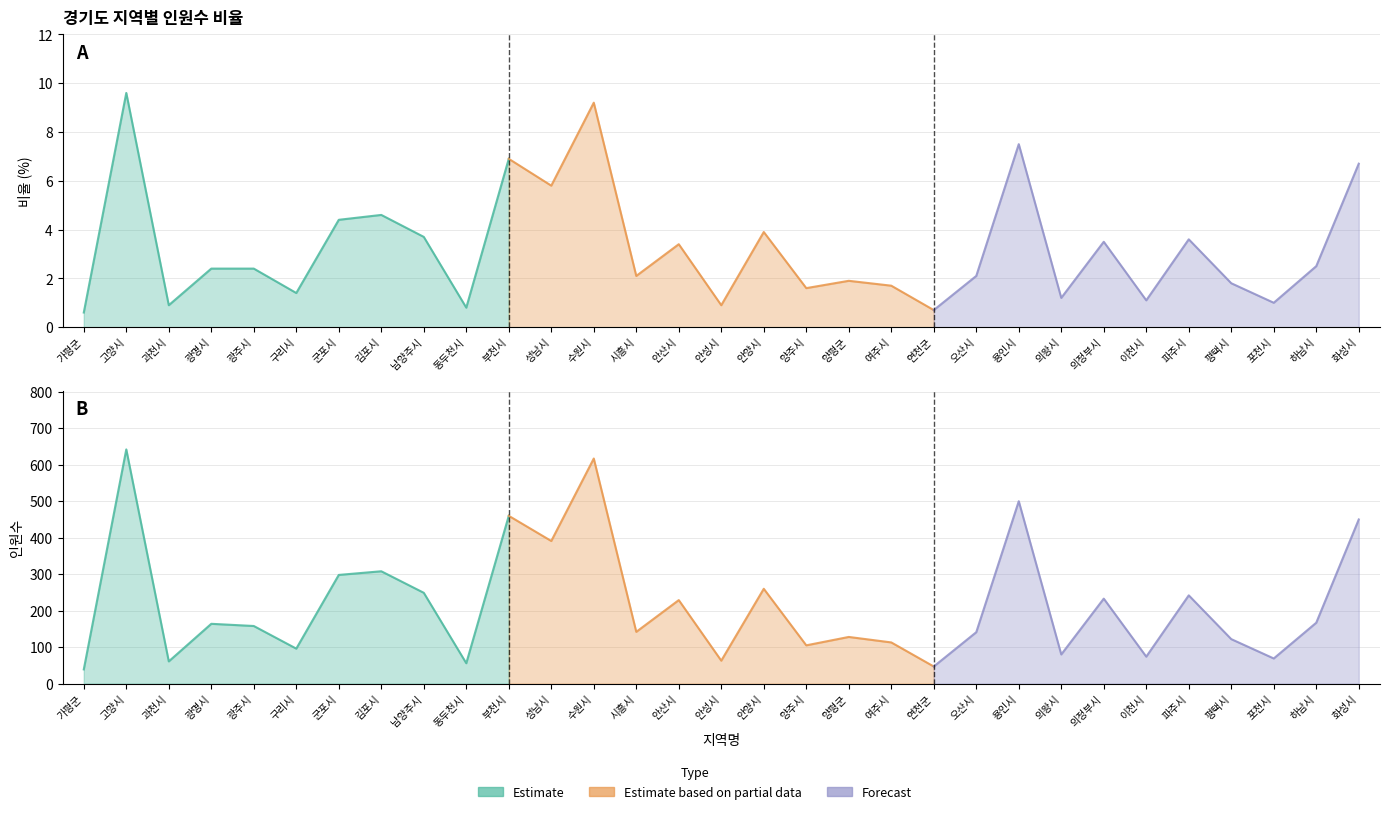

Which series changed the most between 군포시 and 동두천시?

Estimate